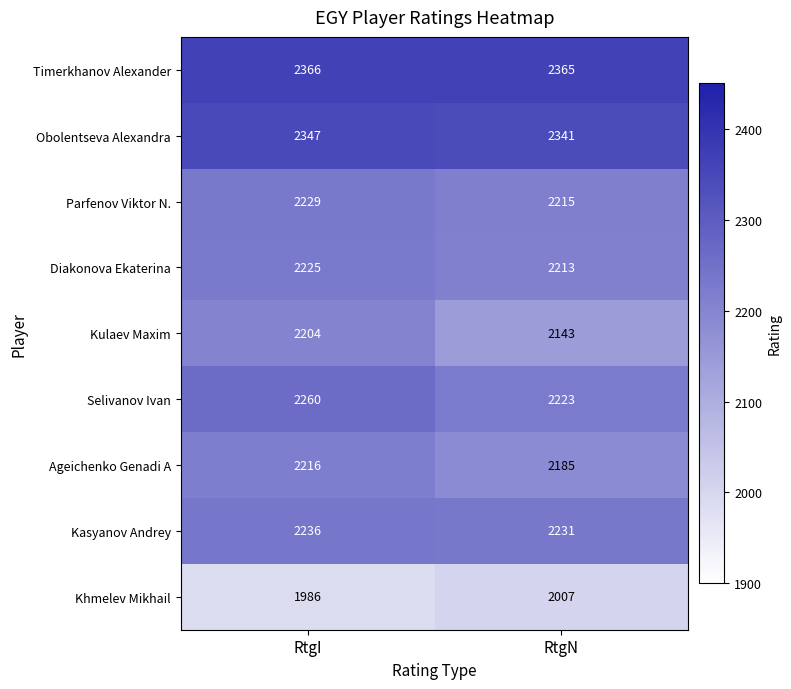

How many series are shown in this chart?

9